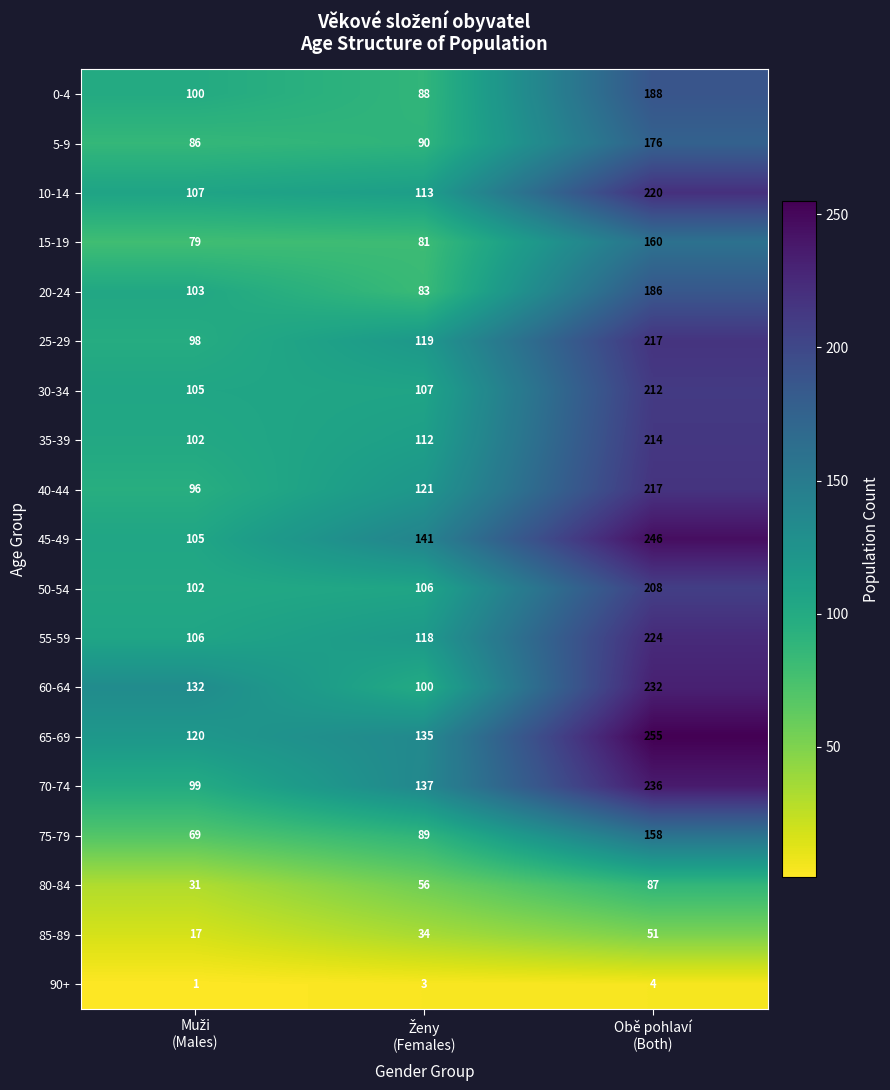

Which series has the largest range (max minus min)?

45-49